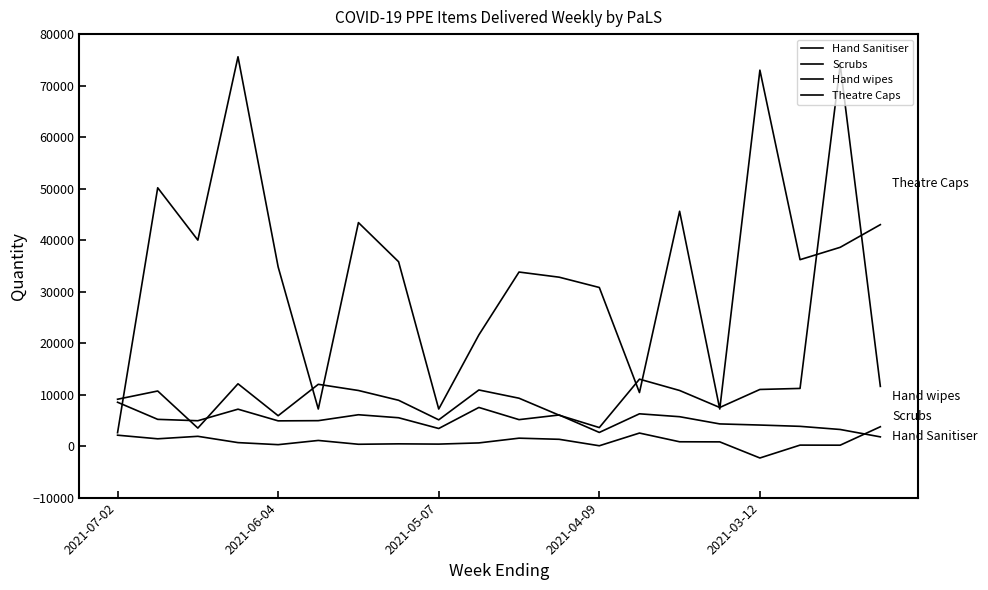

In Scrubs, how many points are higher than both neighbors (excluding endpoints)?

6